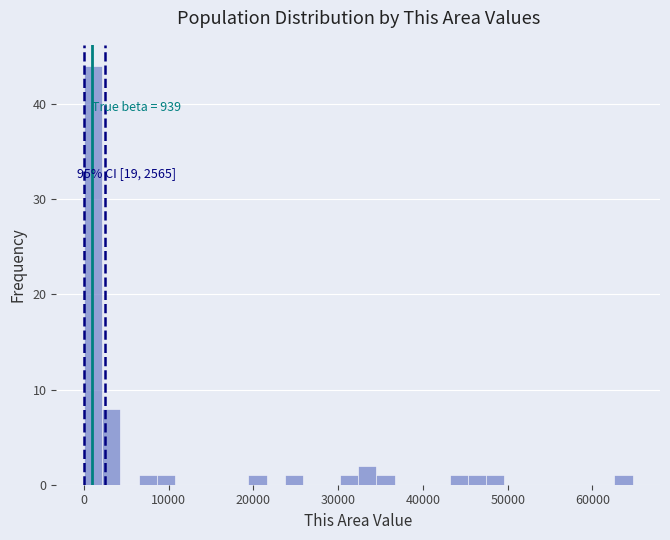

Around what value on the x-axis is the tallest bar? Give the approximate position of its centre, as read against the axis.

1000